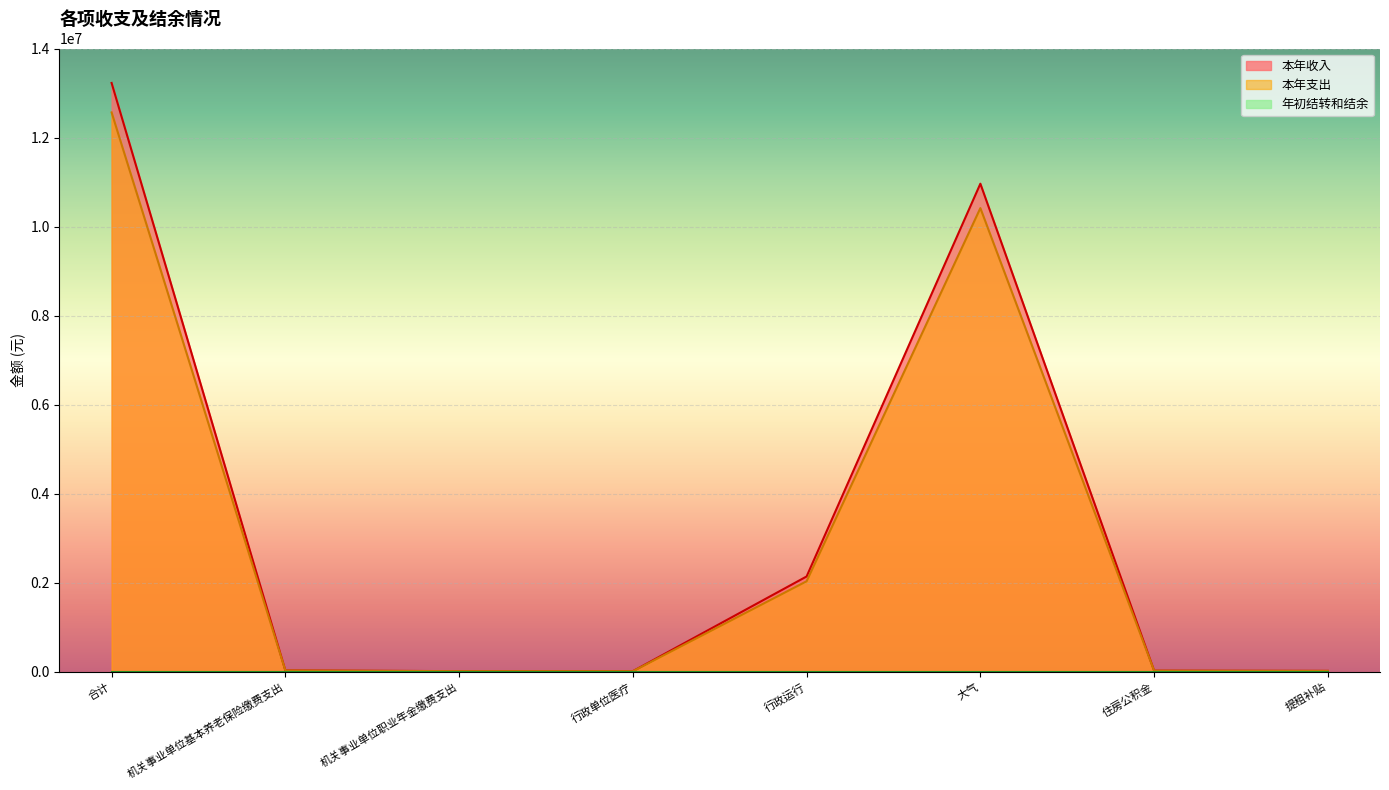

True or false: 本年收入 and 本年支出 intersect in this chart.

False